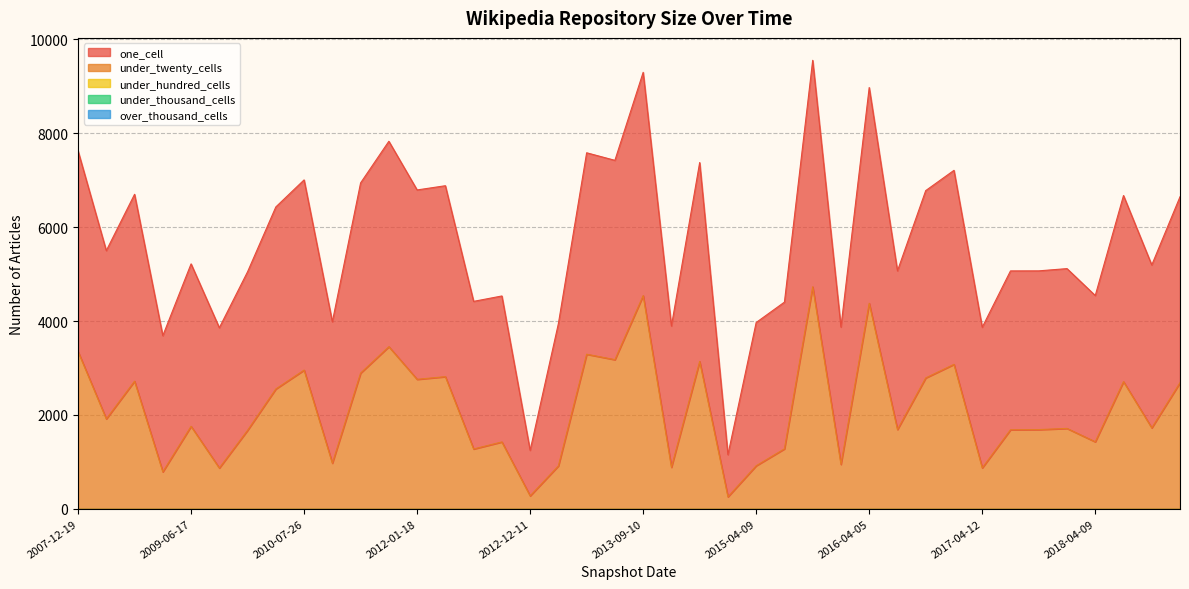

Reading left to right, transcribe all the data shown in this chart.

one_cell: 4274	3585	3981	2901	3461	2988	3378	3878	4052	3013	4052	4376	4035	4068	3145	3110	970	3031	4292	4247	4757	3010	4237	898	3052	3126	4825	2926	4596	3381	3991	4134	2996	3385	3382	3405	3116	3965	3470	3961
under_twenty_cells: 3351	1915	2719	787	1757	869	1672	2553	2955	971	2891	3454	2758	2815	1274	1424	275	914	3293	3177	4542	884	3140	255	917	1277	4730	946	4379	1688	2788	3077	871	1683	1687	1712	1427	2709	1724	2687
under_hundred_cells: 0	0	0	0	0	0	0	0	0	0	0	0	0	0	0	0	0	0	0	0	0	0	0	0	0	0	0	0	0	0	0	0	0	0	0	0	0	0	0	0
under_thousand_cells: 0	0	0	0	0	0	0	0	0	0	0	0	0	0	0	0	0	0	0	0	0	0	0	0	0	0	0	0	0	0	0	0	0	0	0	0	0	0	0	0
over_thousand_cells: 0	0	0	0	0	0	0	0	0	0	0	0	0	0	0	0	0	0	0	0	0	0	0	0	0	0	0	0	0	0	0	0	0	0	0	0	0	0	0	0